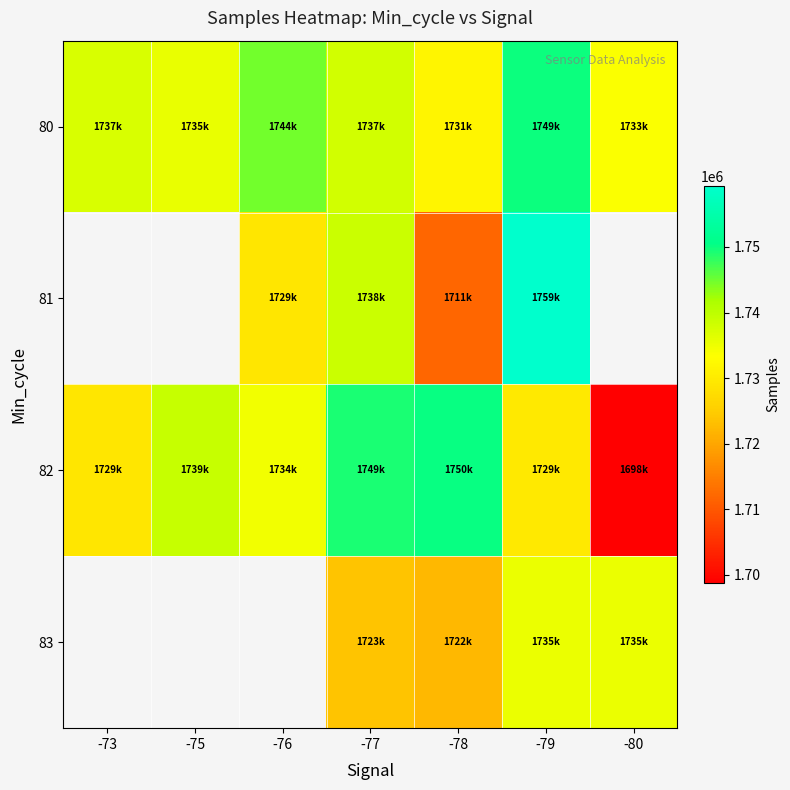

Count the number of data series in this chart.

4